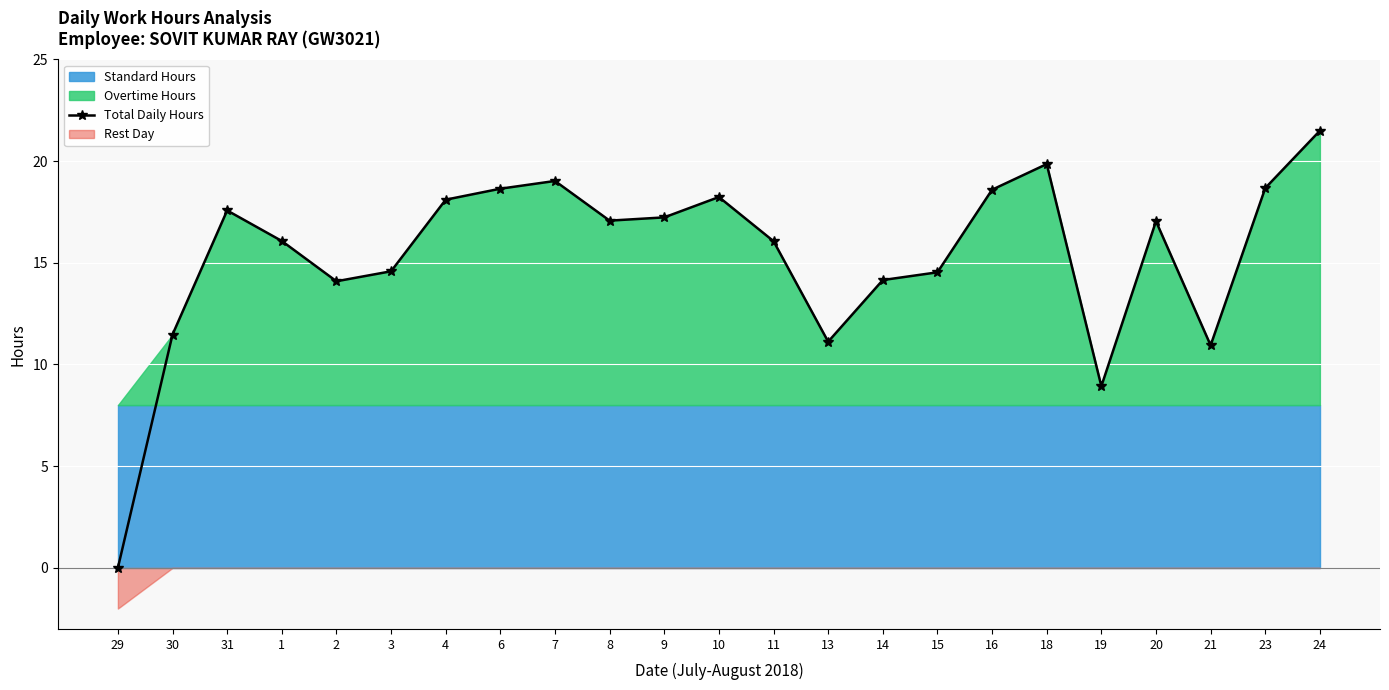

What is the difference between the maximum and second lowest values?

12.6